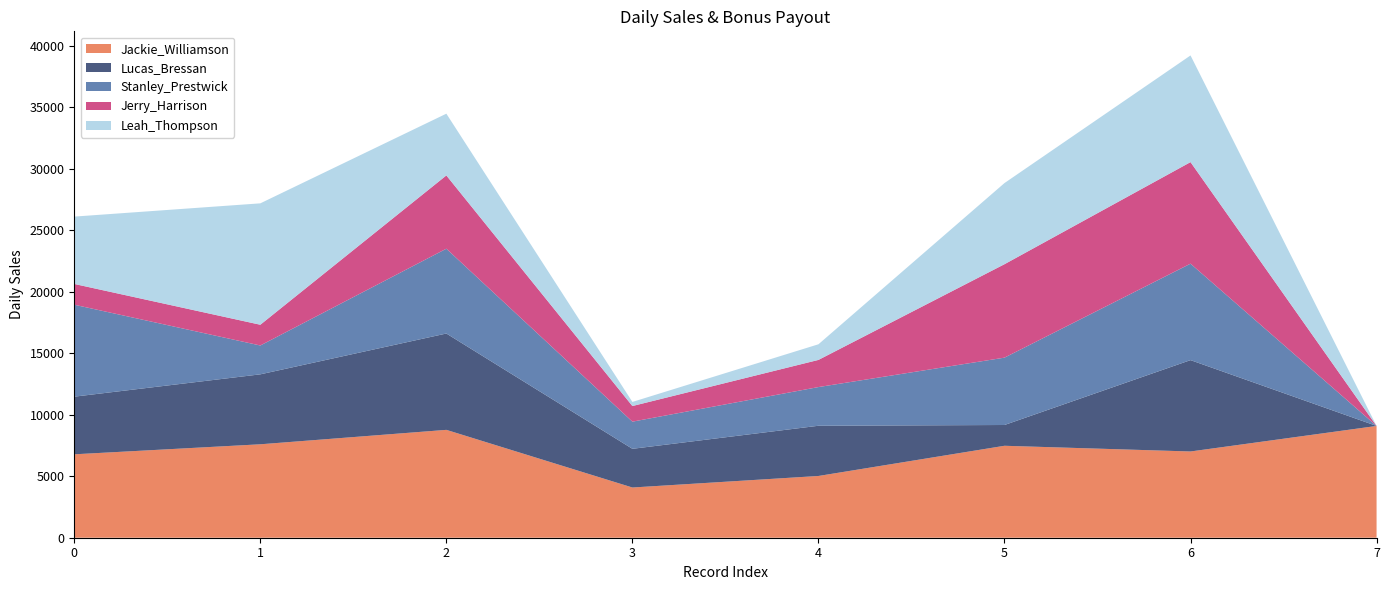

Reading left to right, extract all data points from this chart.

Jackie_Williamson: 6785.1	7600.0	8773.7	4084.6	5022.4	7479.0	7015.0	9091.0
Lucas_Bressan: 4687.5	5689.0	7835.9	3146.8	4084.6	1689.5	7430.2	0.0
Stanley_Prestwick: 7479.0	2346.9	6898.0	2209.0	3146.8	5478.4	7845.4	0.0
Jerry_Harrison: 1689.5	1687.0	5960.2	1271.1	2209.0	7600.0	8260.6	0.0
Leah_Thompson: 5478.4	9874.5	5022.4	333.3	1271.1	6599.7	8675.8	0.0